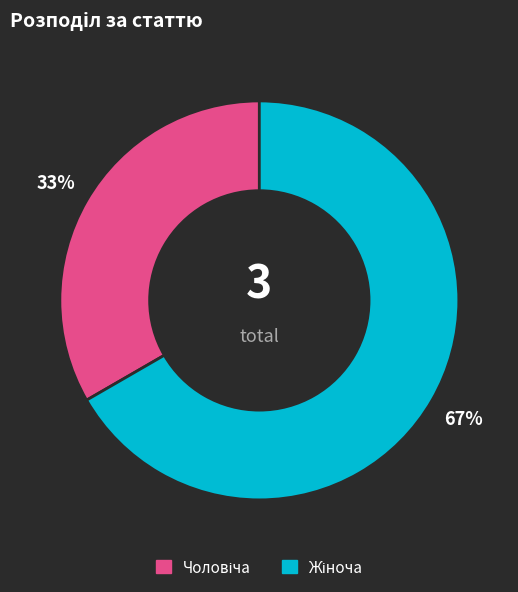

How many slices are in this pie chart?

2